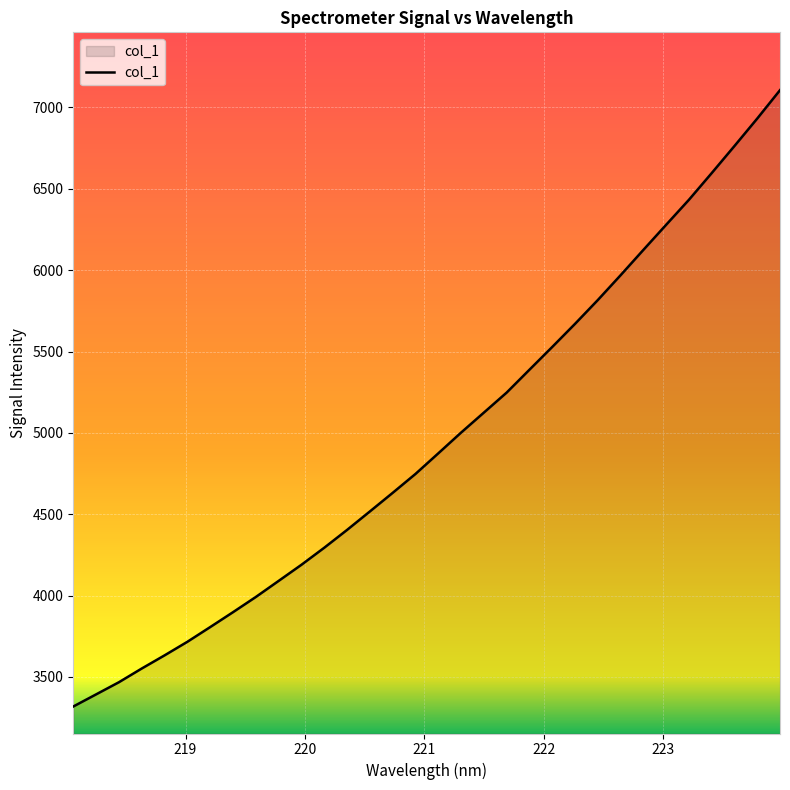

What is the maximum value shown in the chart?

7106.5